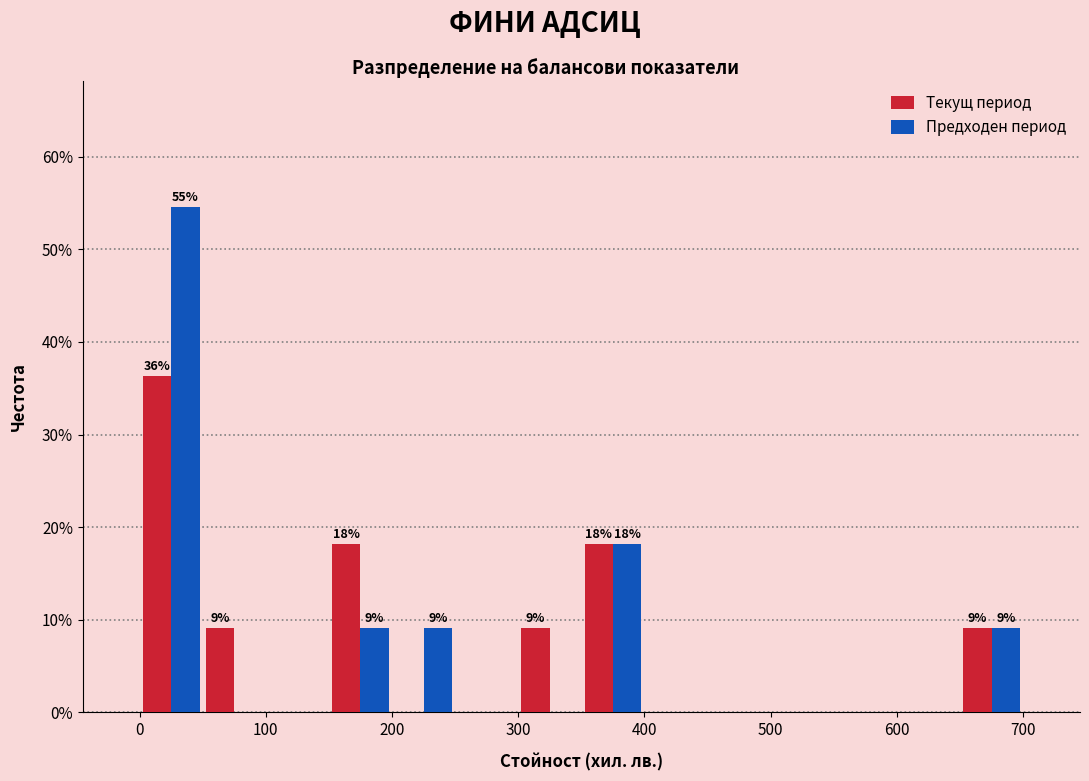

In the Предходен период series, which range on the x-axis has the tallest bar?

0 to 50